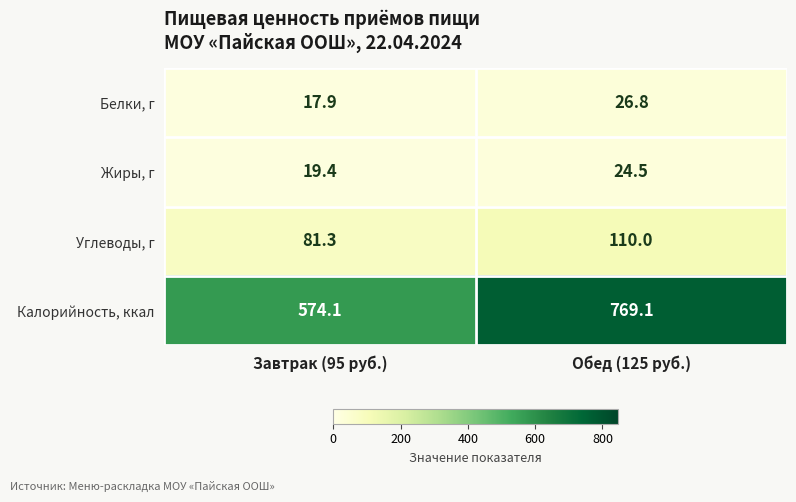

At how many categories does at least one series exceed 596?

1